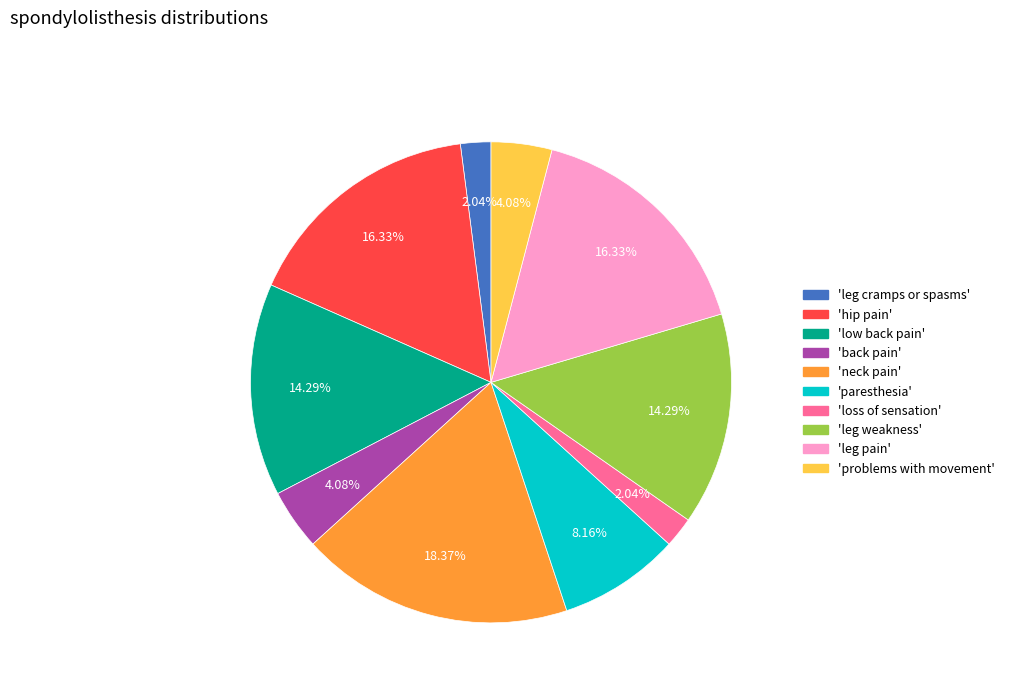

How many slices are in this pie chart?

10